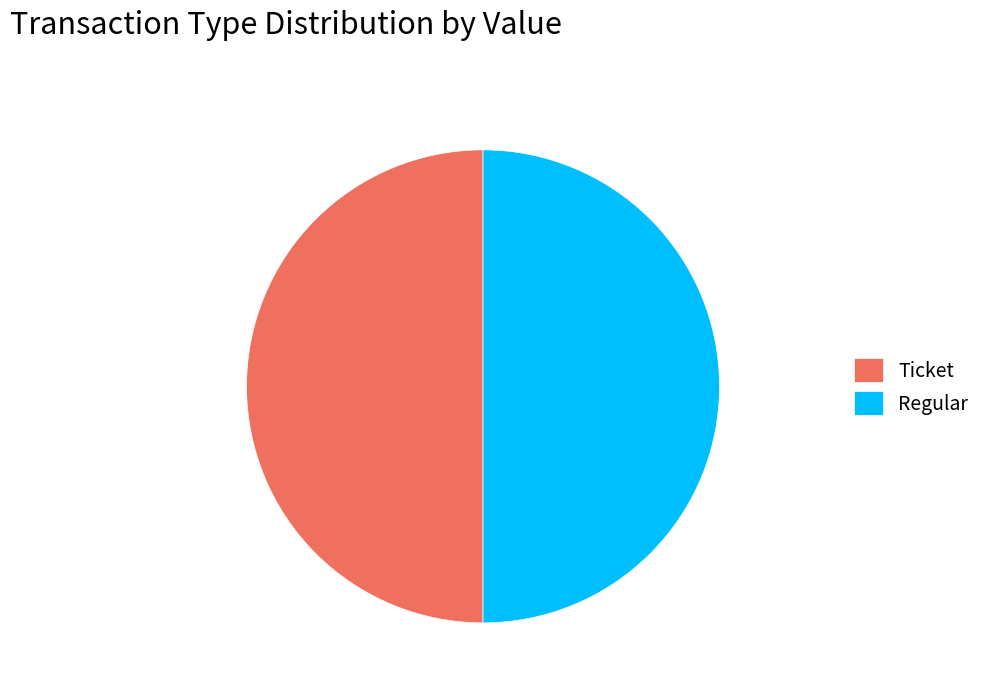

How many segments does this pie chart have?

2